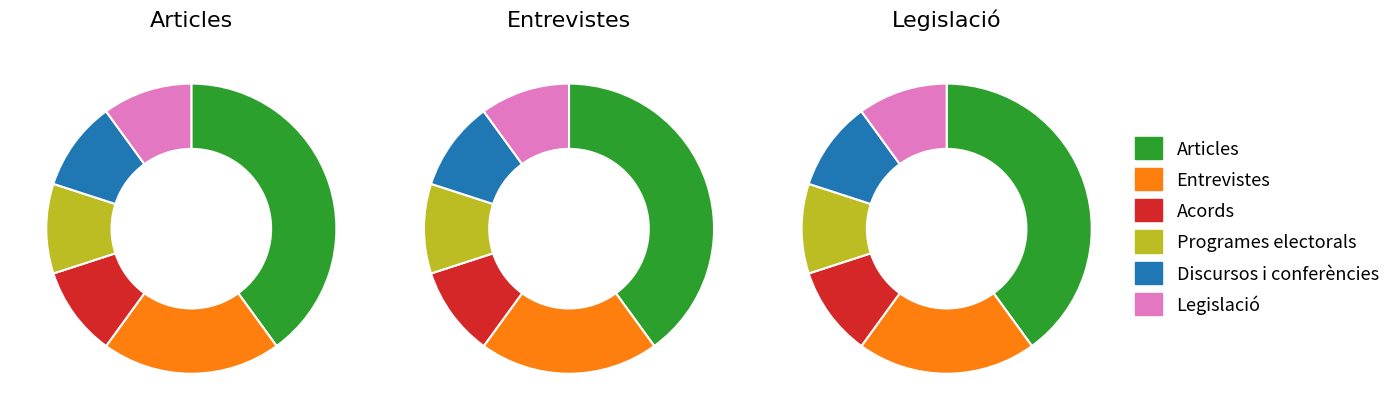

Count the number of slices in the pie.

6